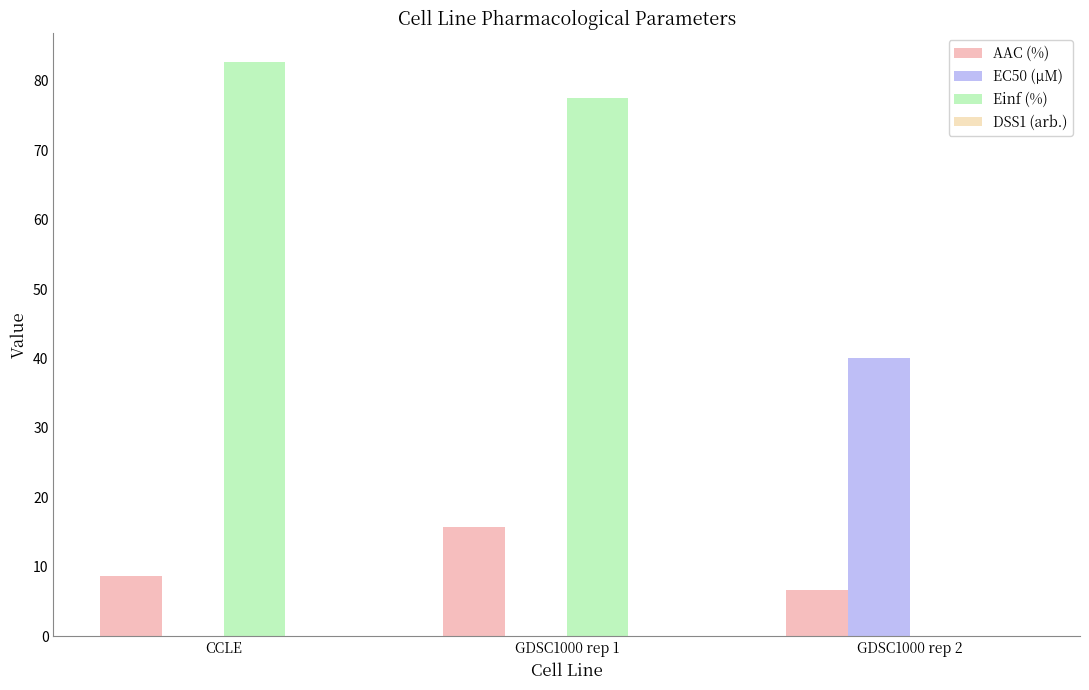

What is the sum of the EC50 (µM) values at GDSC1000 rep 2 and CCLE?

40.2